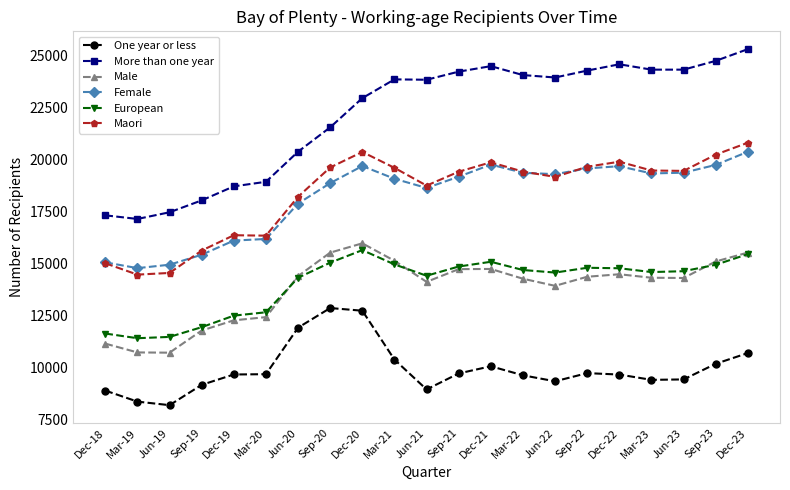

True or false: Male and Female intersect in this chart.

False